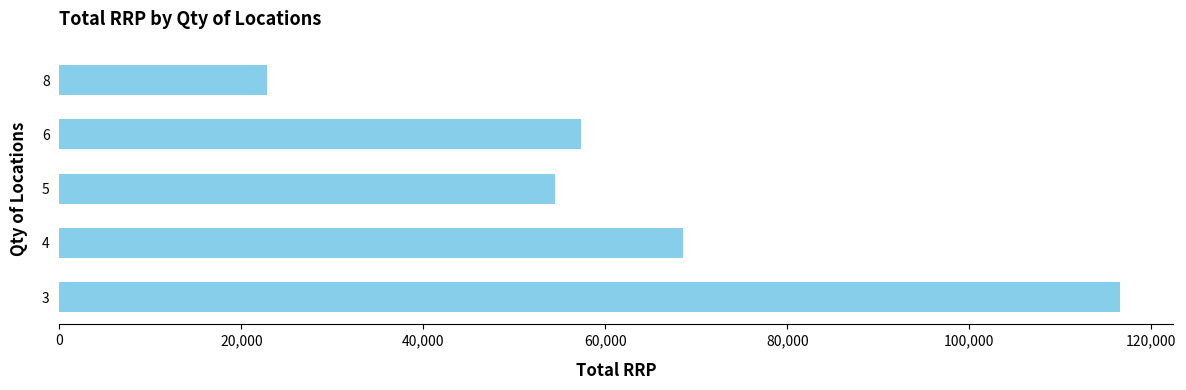

Is it true that the value at 8 is 7383.9?

False